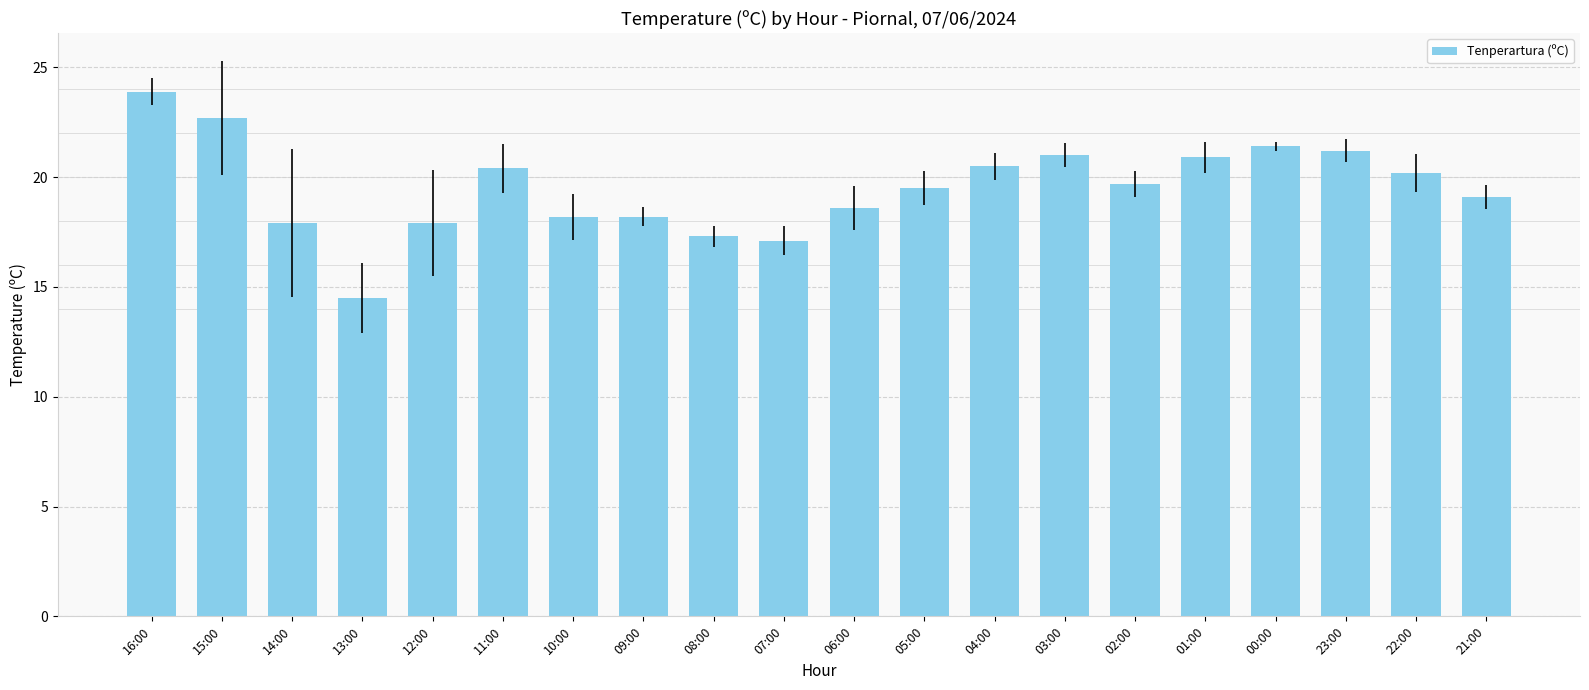

What is the difference between the maximum and minimum values?

9.4